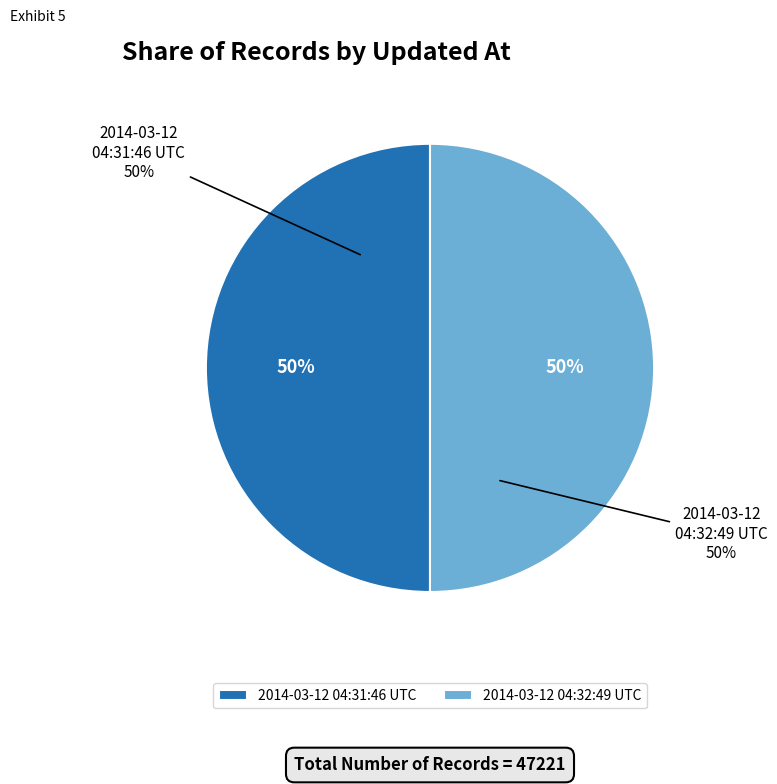

What is the change in value from 2014-03-12 04:31:46 UTC to 2014-03-12 04:32:49 UTC?

+1